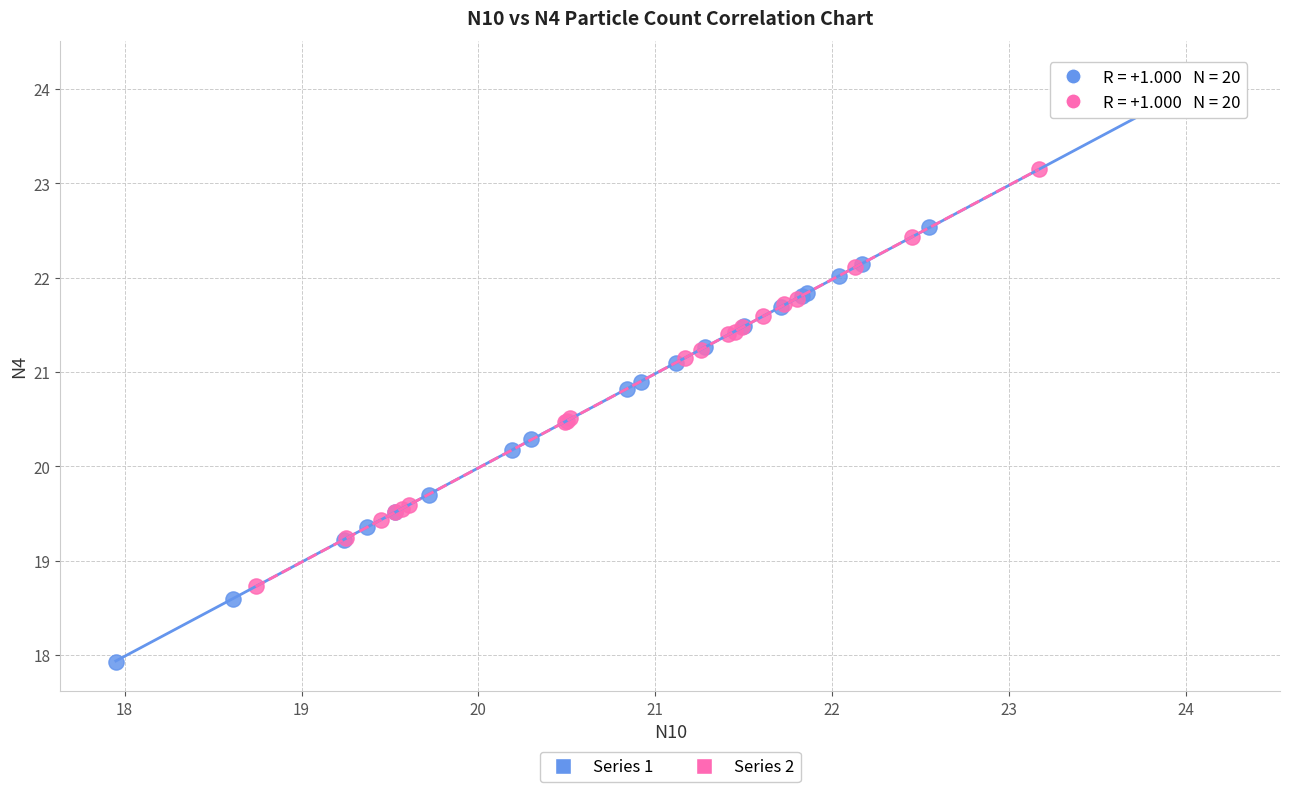

Which series has the widest spread of Y values?

Series 1